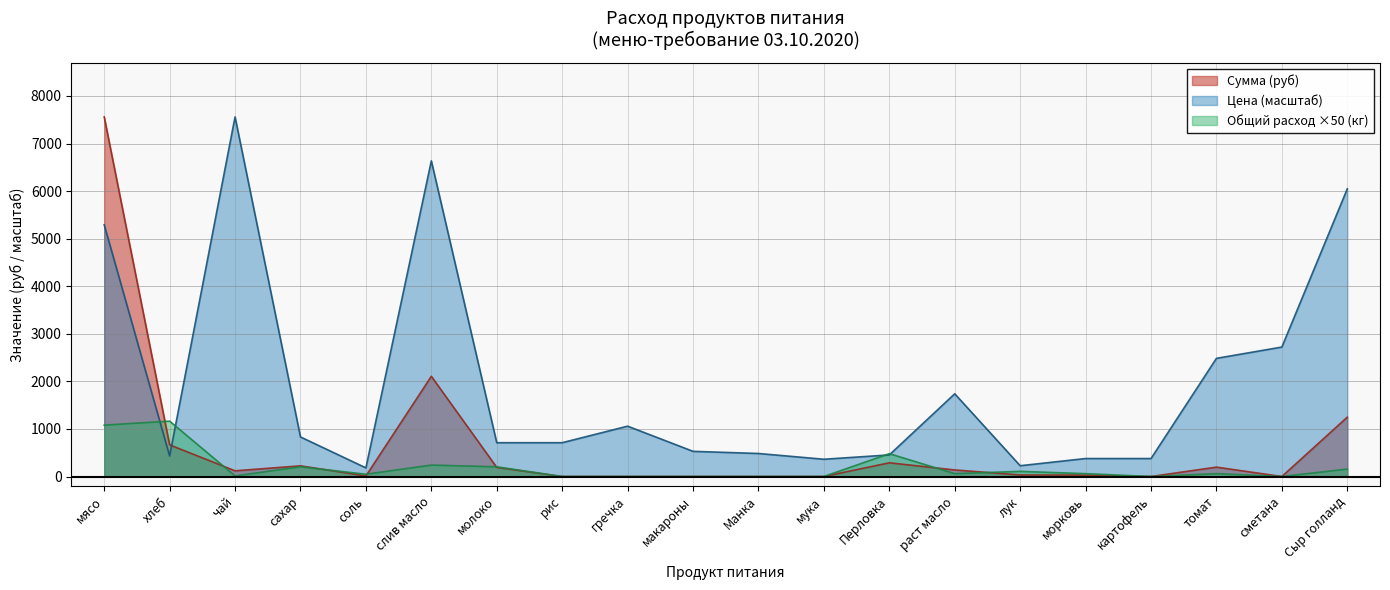

How many lines are shown in the chart?

3